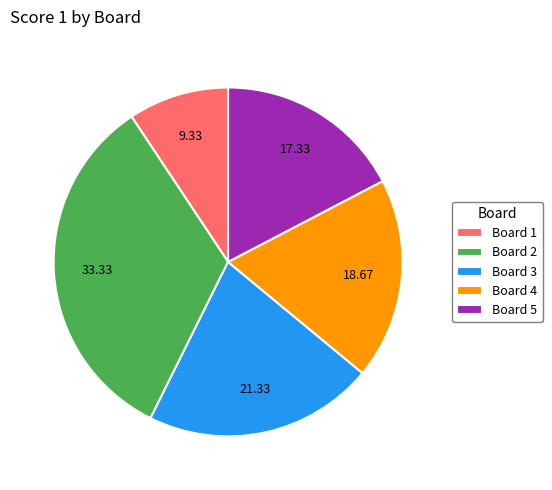

Rank the categories by value from lowest to highest.

Board 1, Board 5, Board 4, Board 3, Board 2